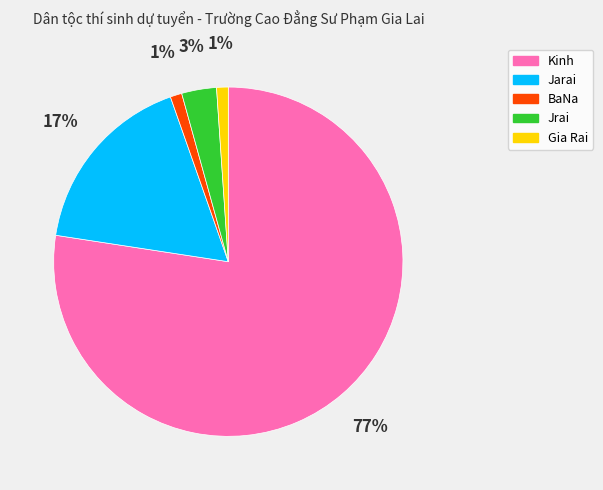

Do Jrai and Gia Rai together represent more than half of the pie?

No